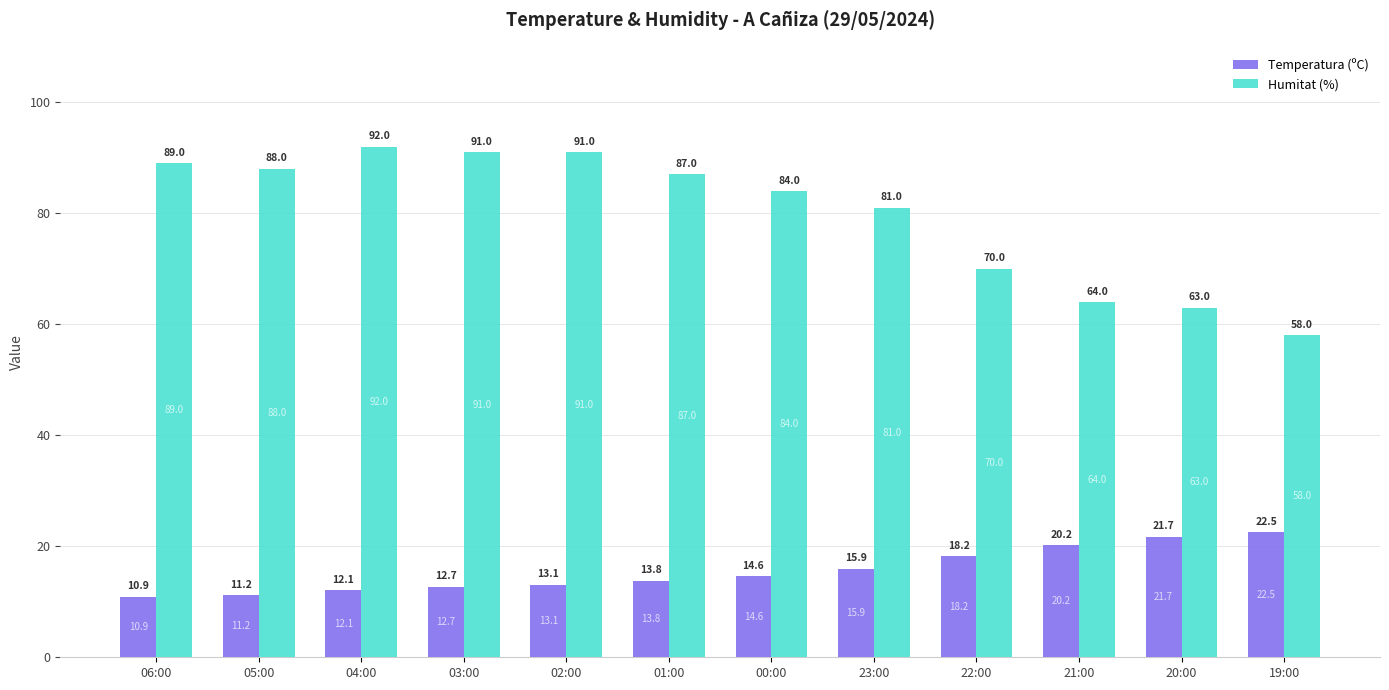

What is the lowest value of the Humitat (%) series?

58.0